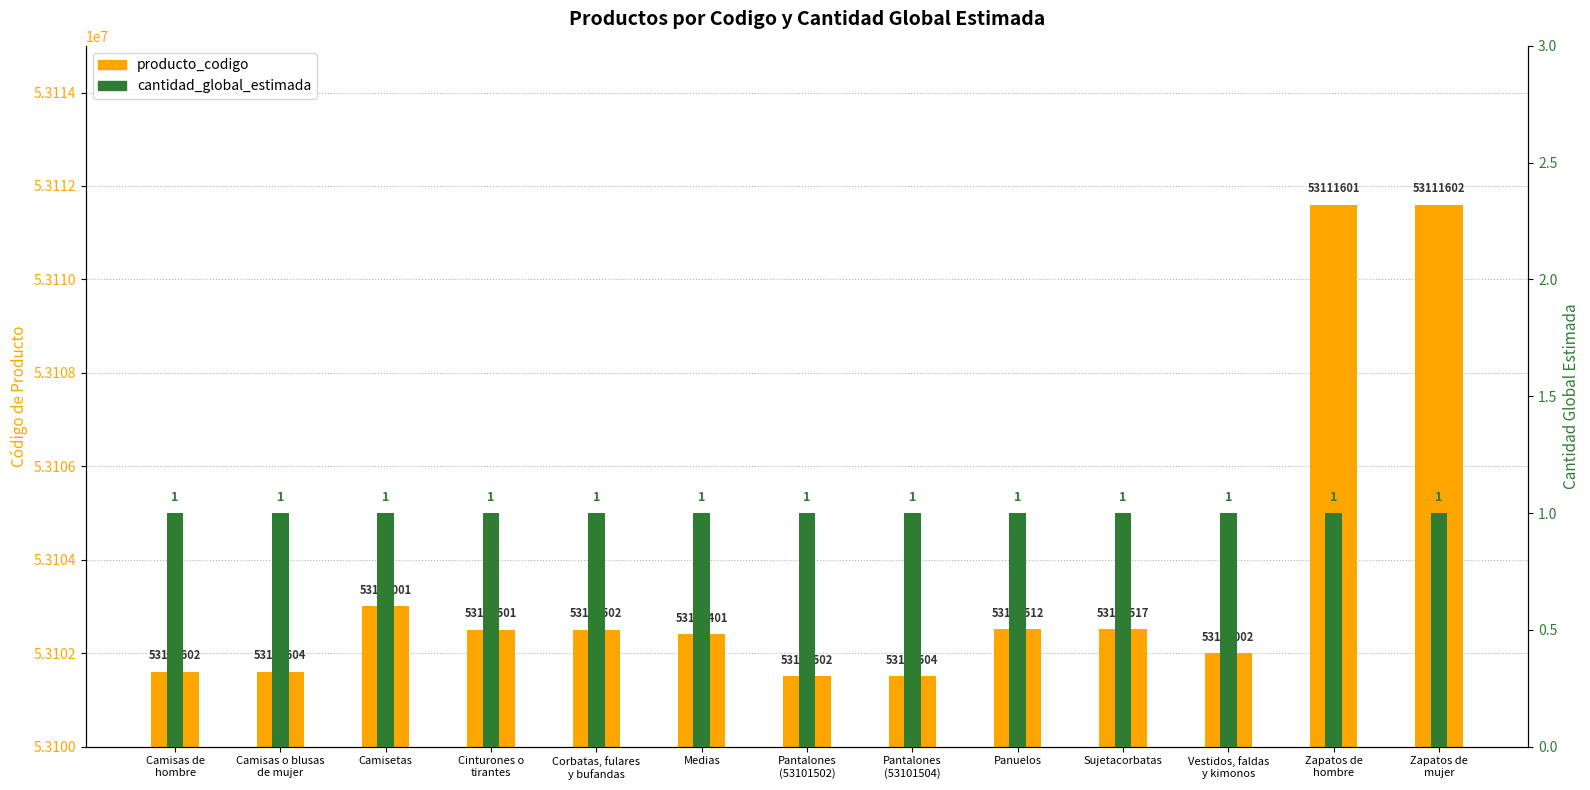

The cantidad_global_estimada series shows 0 at Cinturones o
tirantes. True or false?

False